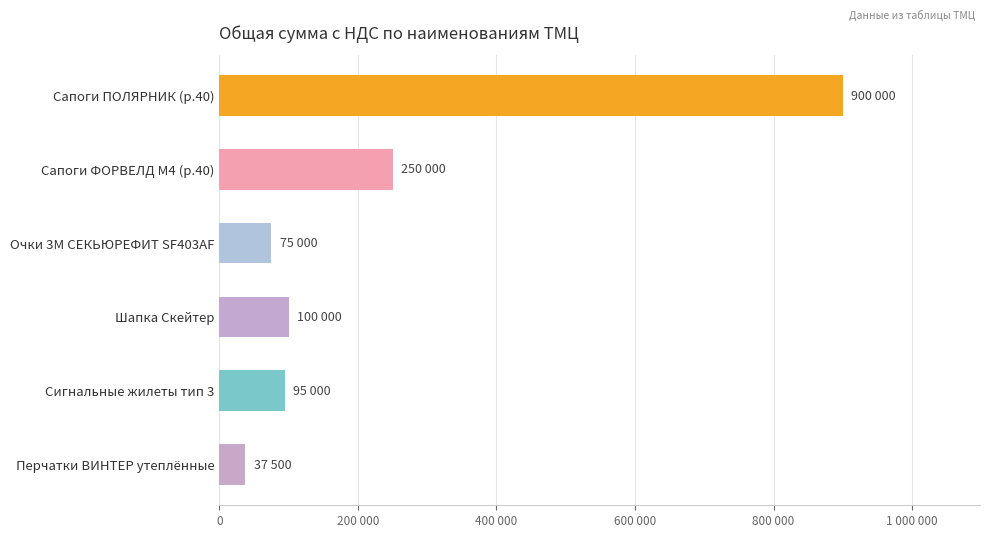

At which label is the value closest to 468750?

Сапоги ФОРВЕЛД М4 (р.40)